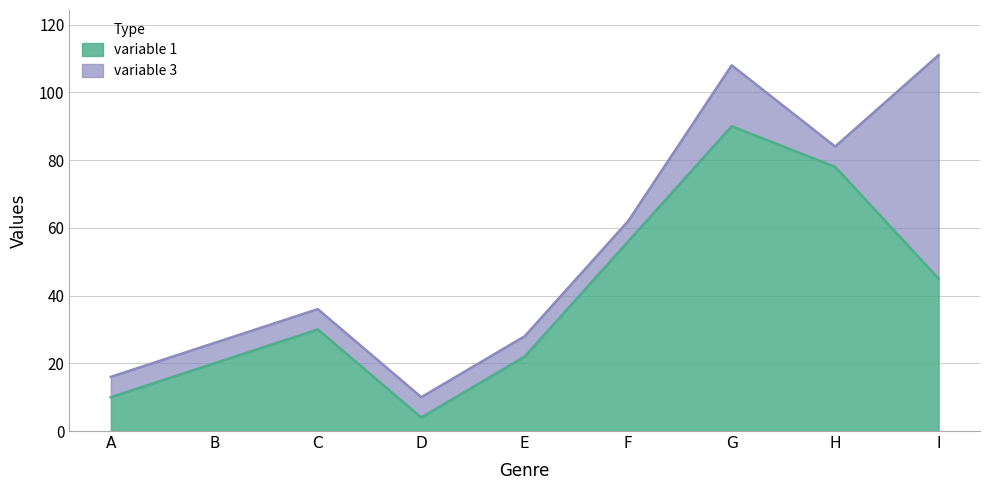

Where is the first local maximum?

C